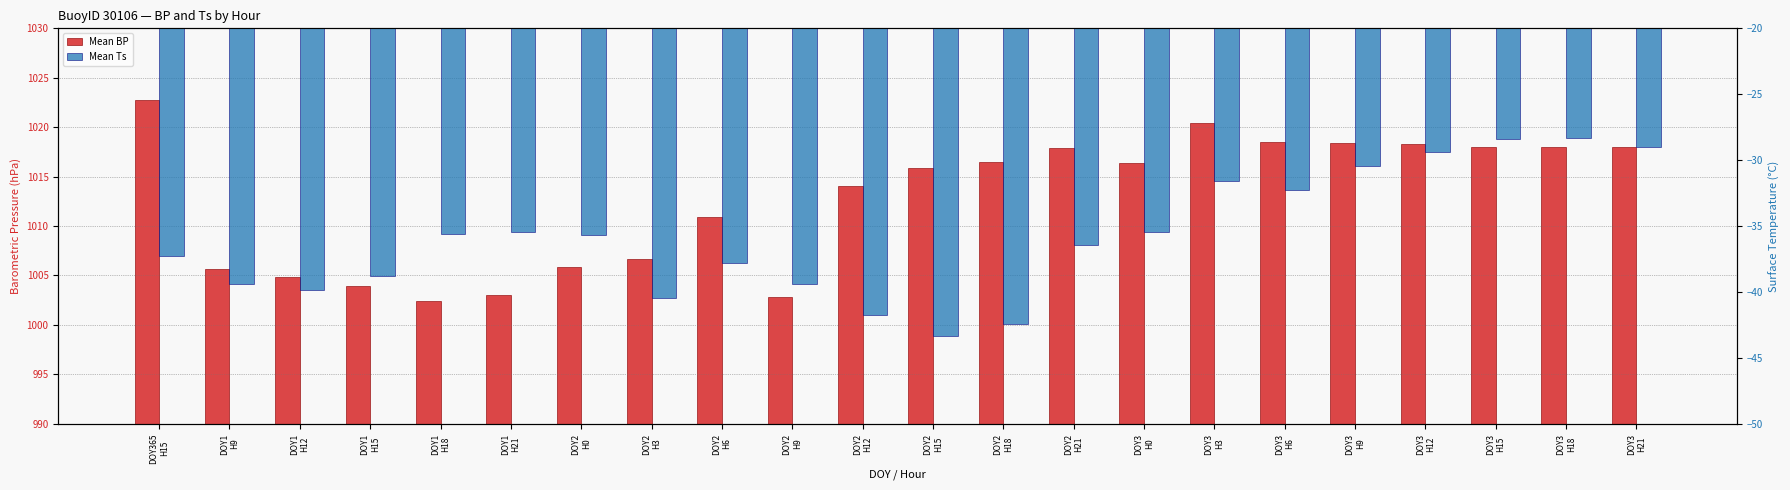

What is the label of the 18th bar from the right?

DOY1
H18